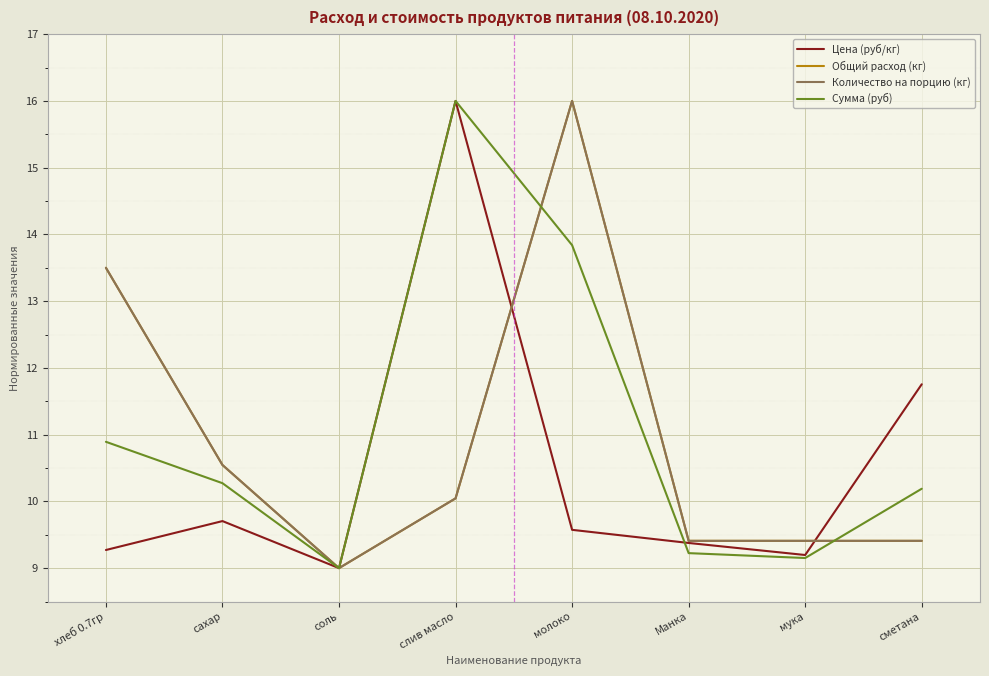

What position from the left is Манка?

6